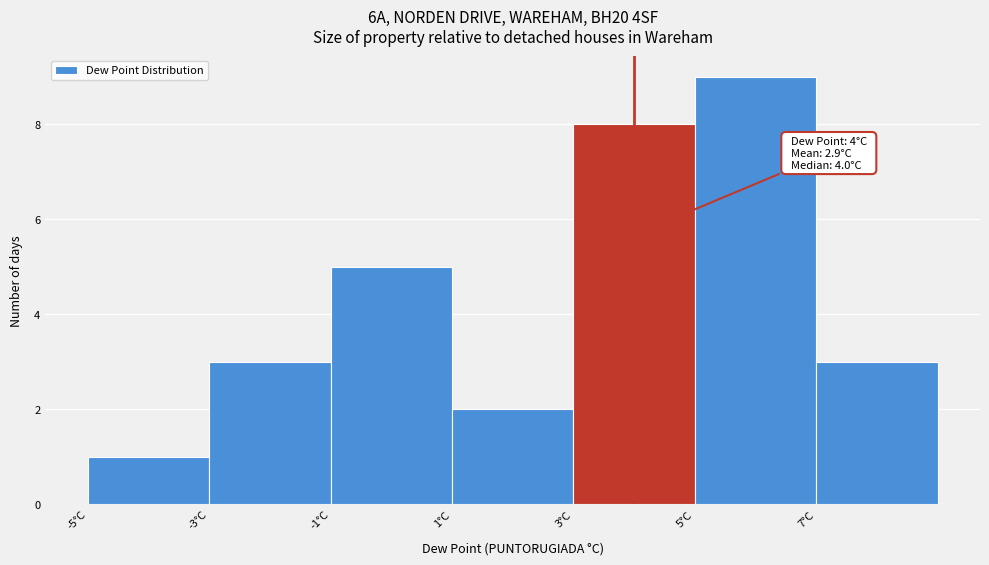

Over which range of the x-axis is the bar tallest?

5 to 7